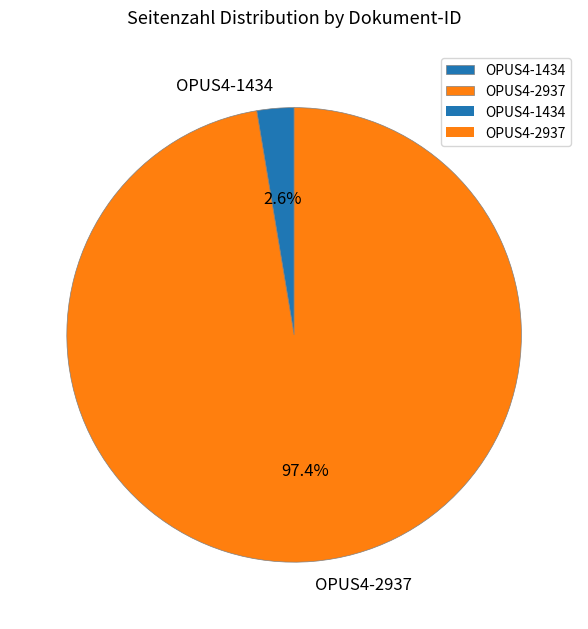

What is the largest slice in the pie chart?

OPUS4-2937